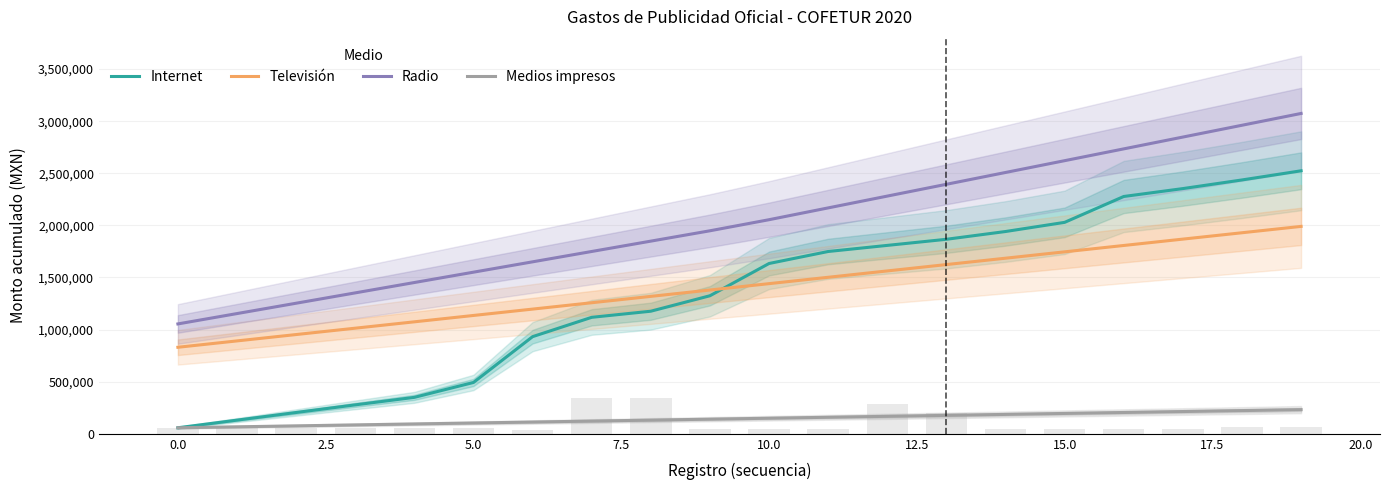

Reading left to right, extract all data points from this chart.

Internet: 58000.0	131263.2	204526.3	277789.5	349831.6	492694.7	932273.7	1117873.7	1176484.2	1324842.1	1634315.8	1749515.8	1808126.3	1866736.8	1941221.1	2029136.8	2277431.6	2353221.1	2436084.2	2524000.0
Televisión: 830432.4	891485.0	952537.7	1013590.3	1074642.9	1135695.6	1196748.2	1257800.8	1318853.5	1379906.1	1440958.7	1502011.3	1563064.0	1624116.6	1685169.2	1746221.9	1807274.5	1868327.1	1929379.8	1990432.4
Radio: 1054527.0	1153832.8	1253138.5	1352444.3	1451750.1	1551055.8	1650361.6	1749667.4	1848973.1	1948278.9	2054578.4	2167871.6	2281164.7	2394457.9	2507751.1	2621044.2	2734337.4	2847630.6	2960923.7	3074216.9
Medios impresos: 58000.0	67157.9	76315.8	85473.7	94631.6	103789.5	112947.4	122105.3	131263.2	140421.1	149578.9	158736.8	167894.7	177052.6	186210.5	195368.4	204526.3	213684.2	222842.1	232000.0